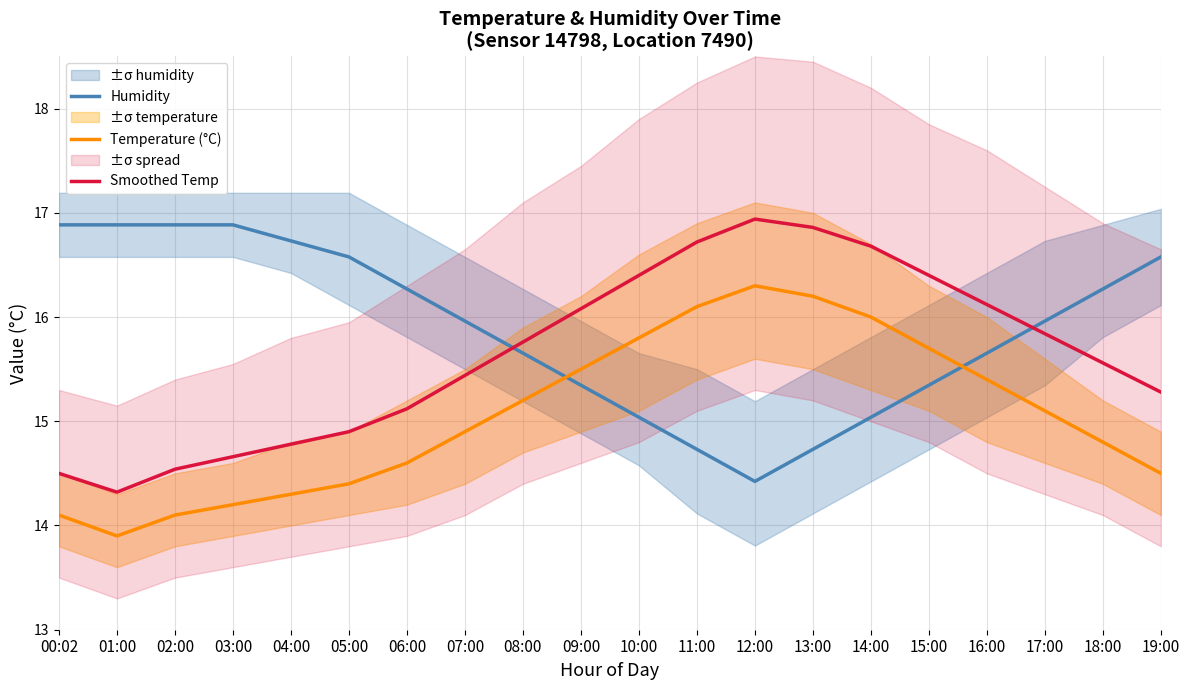

True or false: Humidity has more than 1 interior local peaks.

False